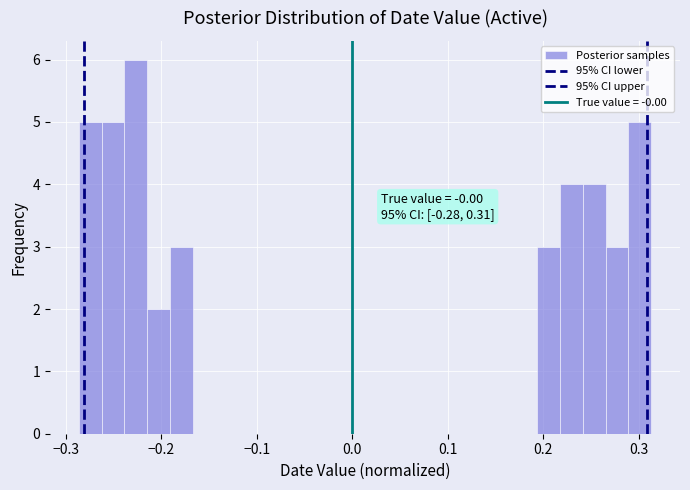

Around what value on the x-axis is the tallest bar? Give the approximate position of its centre, as read against the axis.

-0.23